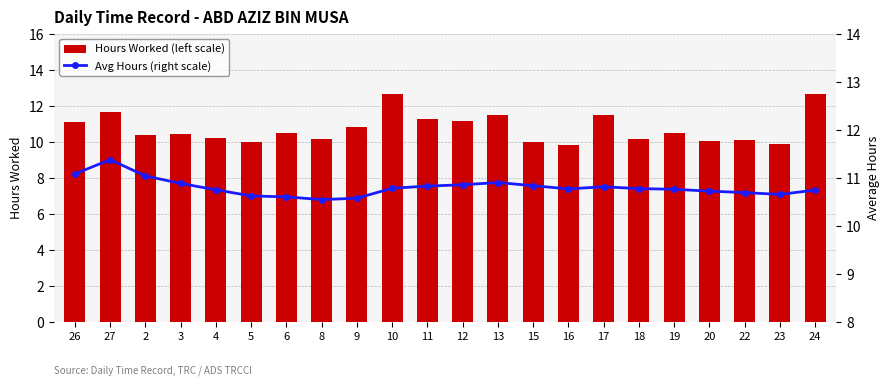

Which category has the lowest value across all series?

16